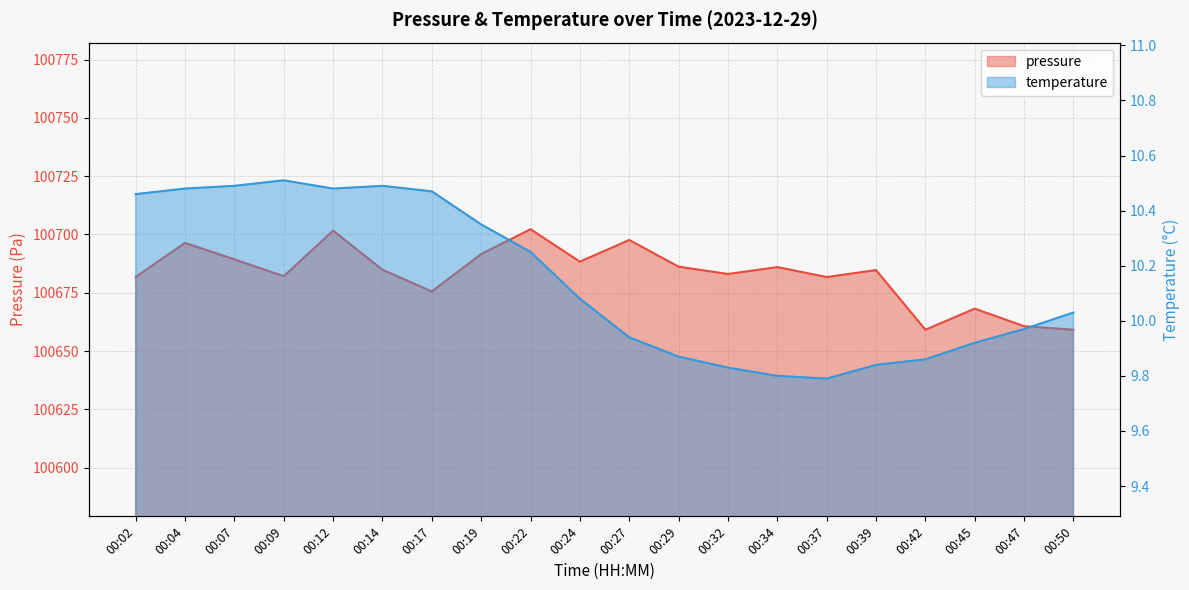

How many lines are shown in the chart?

2